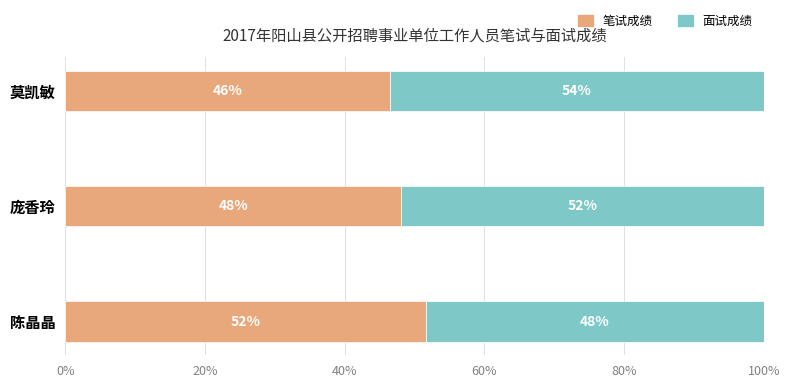

Which category has the highest value in the 笔试成绩 series?

陈晶晶